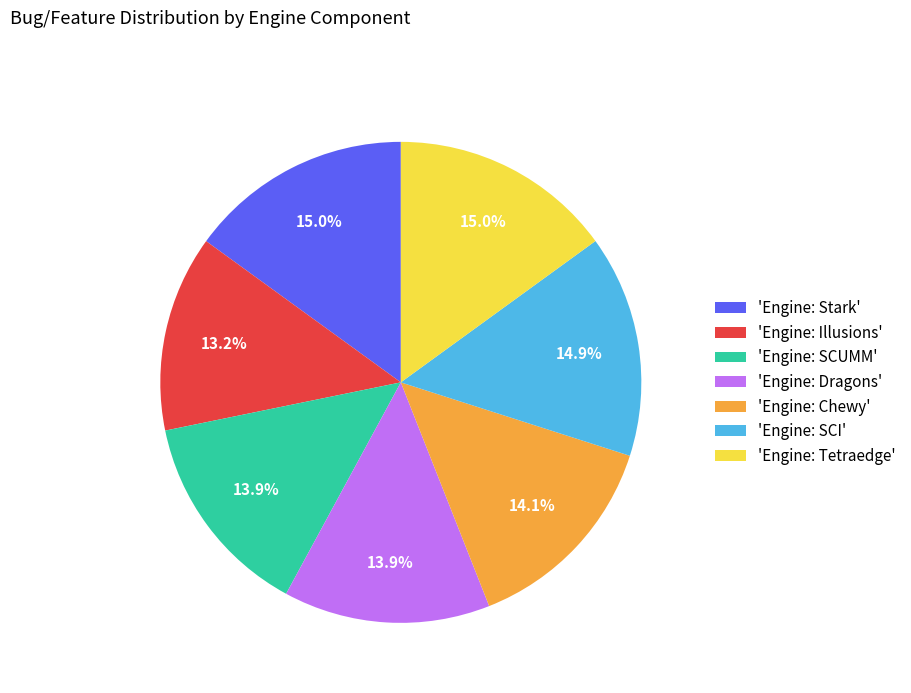

Which category has the smallest portion of the pie?

'Engine: Illusions'